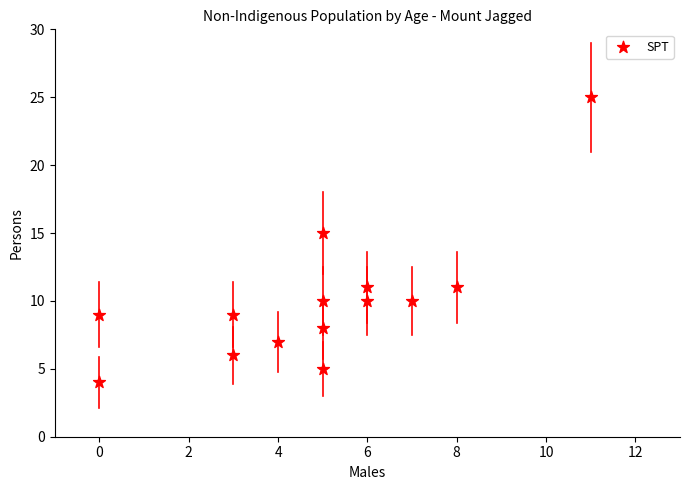

What Y value in the scatter plot is closest to 14?

15